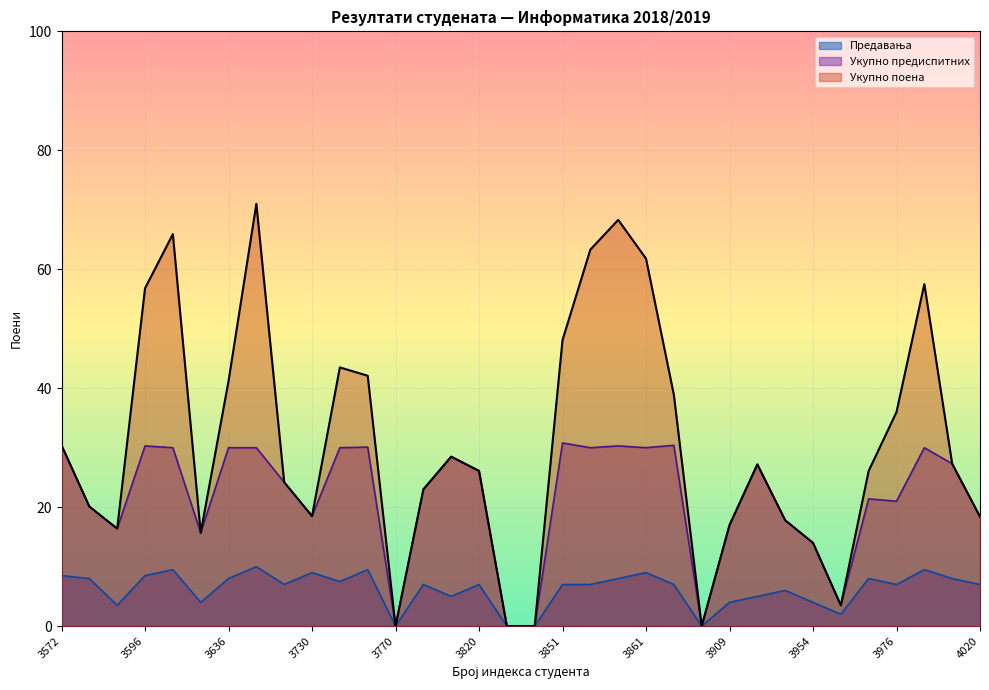

Reading left to right, what are all the values shown in this chart?

Предавања: 8.5	8.0	3.5	8.5	9.5	4.0	8.0	10.0	7.0	9.0	7.5	9.5	0.0	7.0	5.0	7.0	0.0	0.0	7.0	7.0	8.0	9.0	7.0	0.0	4.0	5.0	6.0	4.0	2.0	8.0	7.0	9.5	8.0	7.0
Укупно предиспитних: 30.4	20.1	16.4	30.3	30.0	15.7	30.0	30.0	24.2	18.5	30.0	30.1	0.0	23.0	28.5	26.1	0.0	0.0	30.8	30.0	30.3	30.0	30.4	0.0	17.0	27.2	17.8	14.0	3.5	21.4	21.0	30.0	27.3	18.4
Укупно поена: 30.4	20.1	16.4	56.8	65.9	15.7	41.2	71.0	24.2	18.5	43.5	42.1	0.0	23.0	28.5	26.1	0.0	0.0	48.1	63.3	68.3	61.8	38.9	0.0	17.0	27.2	17.8	14.0	3.5	26.1	36.0	57.5	27.3	18.4